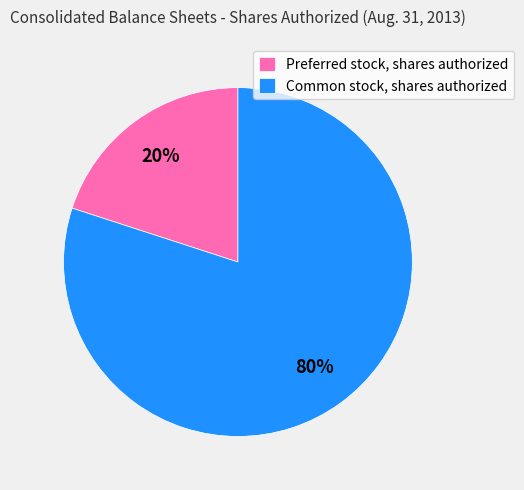

Is there a majority slice in this chart?

Yes